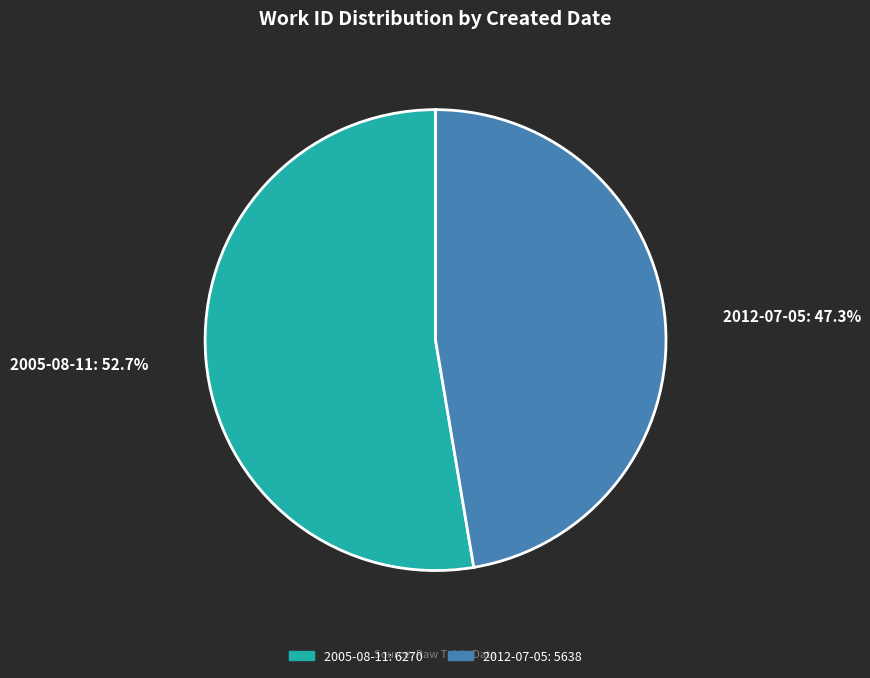

What is the smallest slice in the pie chart?

2012-07-05